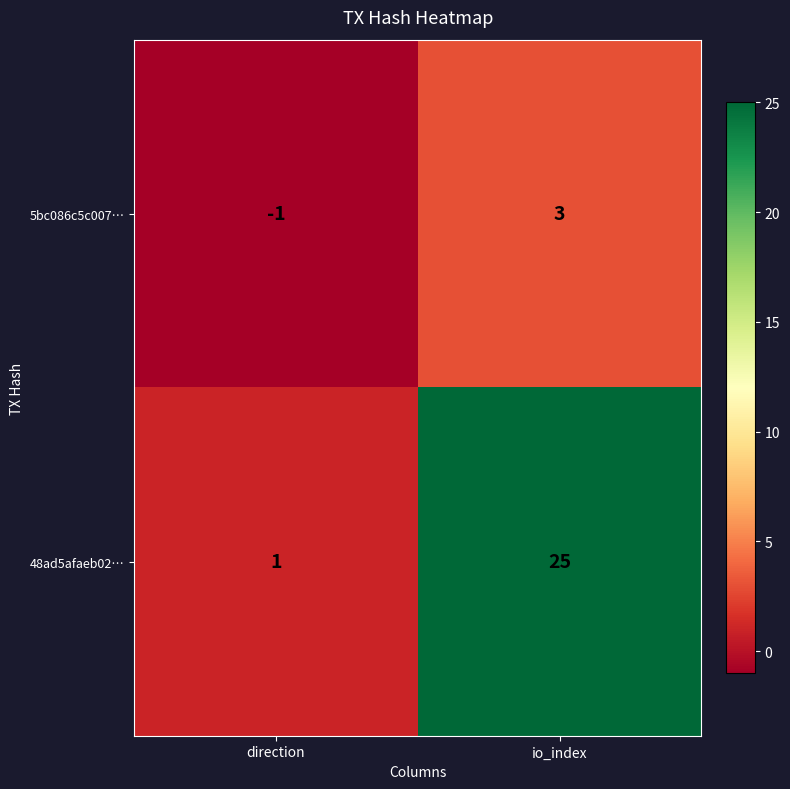

Rank the series at io_index from highest to lowest value.

48ad5afaeb02…, 5bc086c5c007…